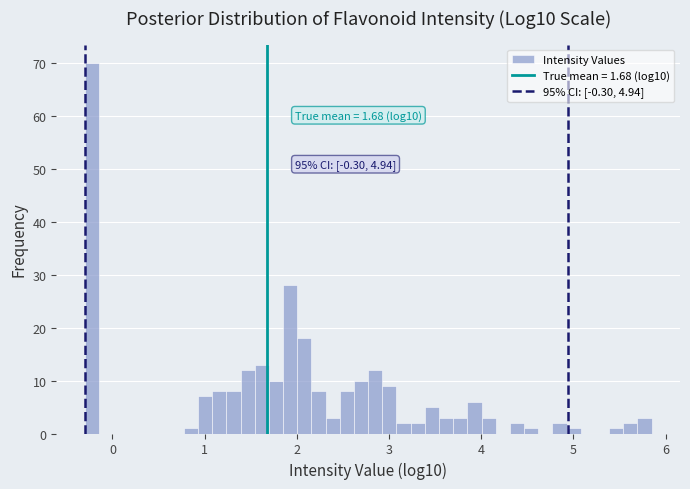

Around what value on the x-axis is the tallest bar? Give the approximate position of its centre, as read against the axis.

-0.2